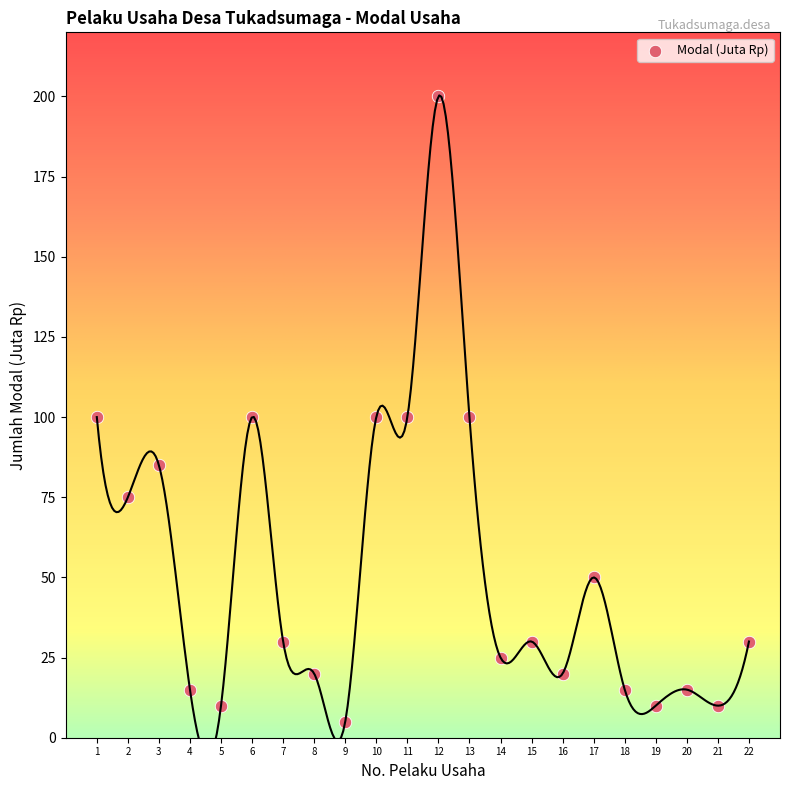

What is the range of X values (max minus min)?

21